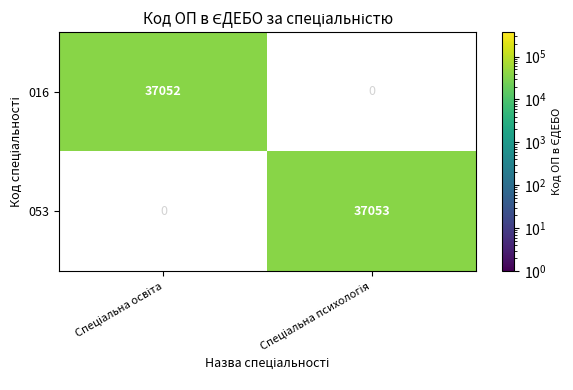

Reading left to right, list all the values displayed in this chart.

016: 37052	0
053: 0	37053